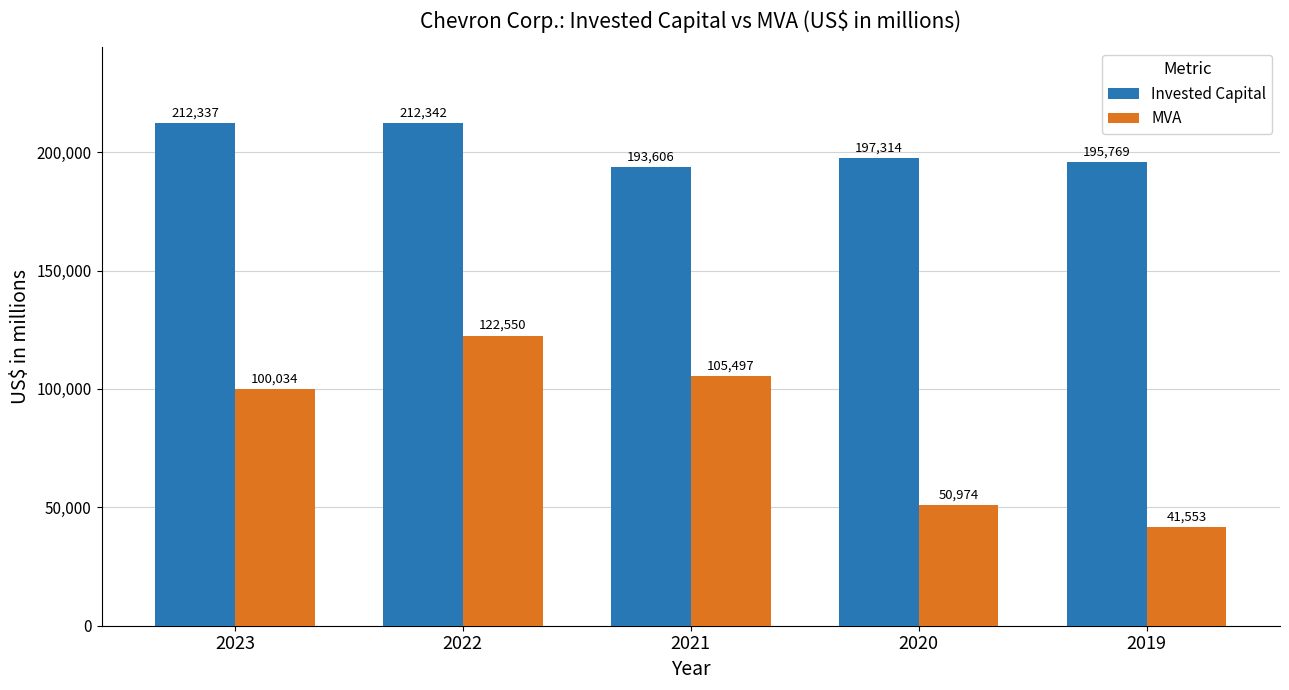

Does the chart contain any negative values?

No